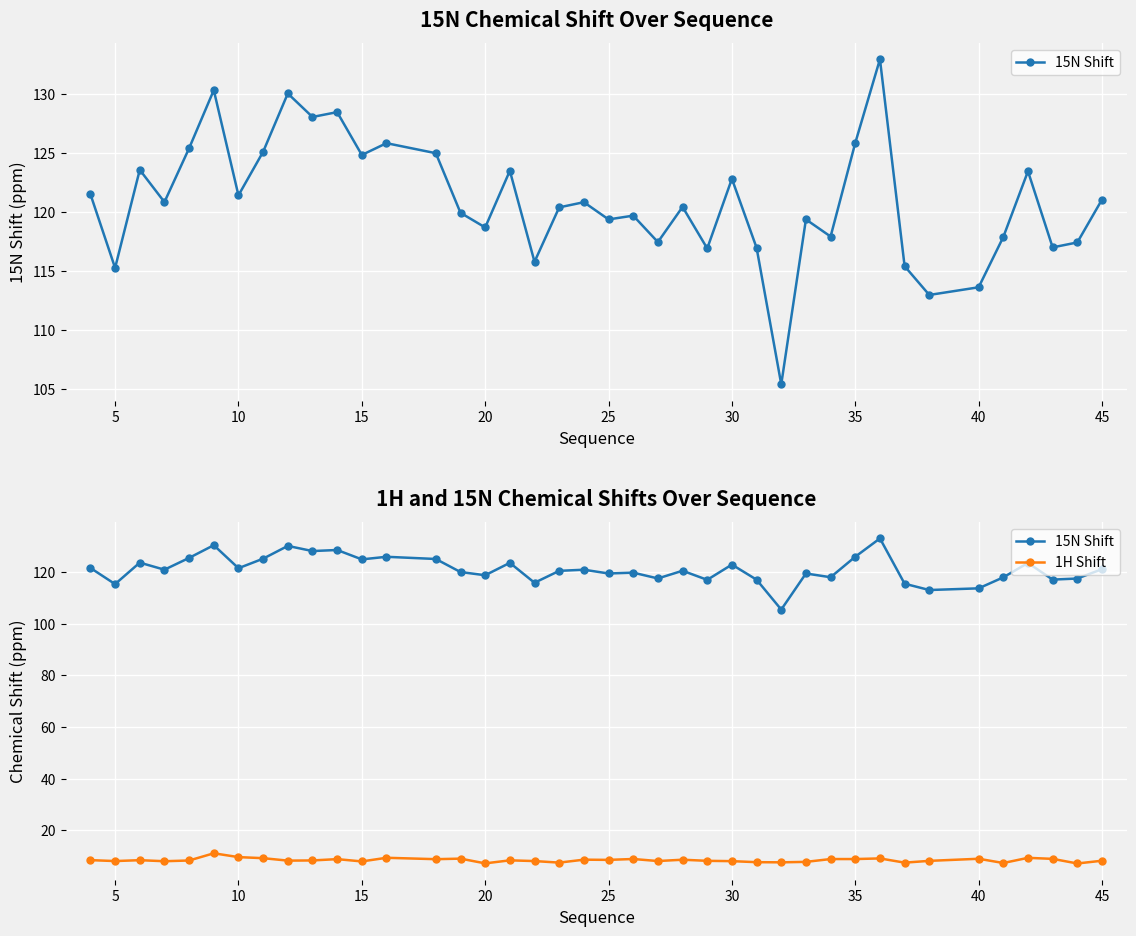

Count the number of data series in this chart.

2